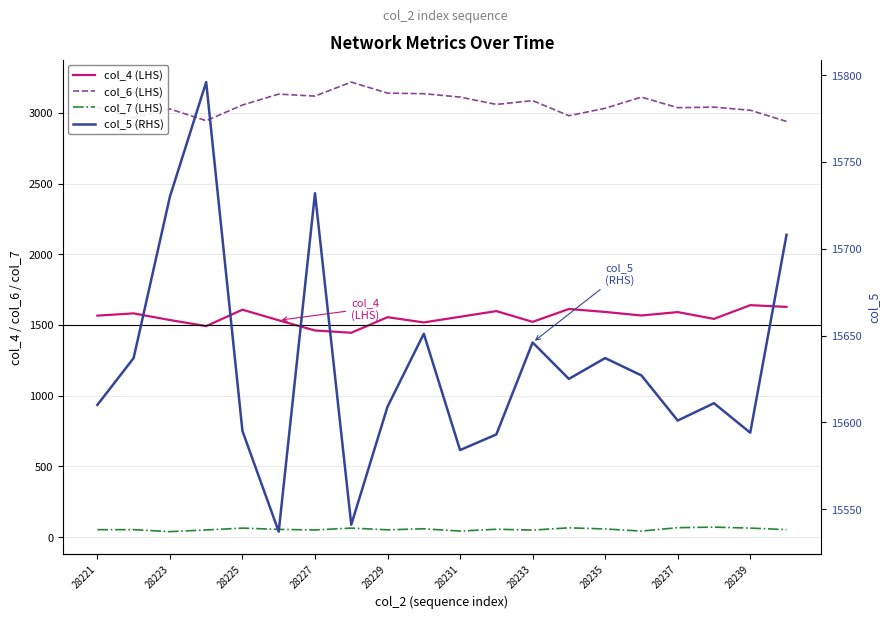

How many data points does each series have?

20